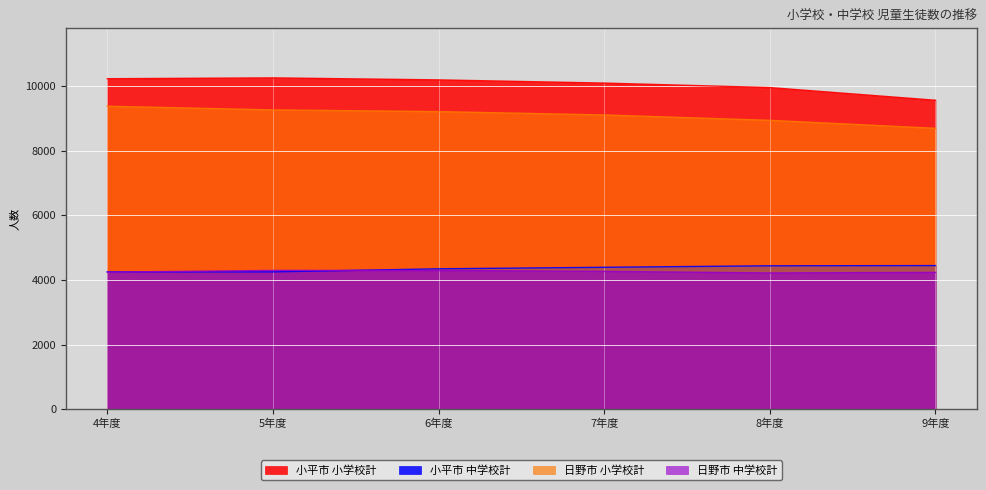

What is the sum of the 小平市 小学校計 values at 5年度 and 9年度?

19808